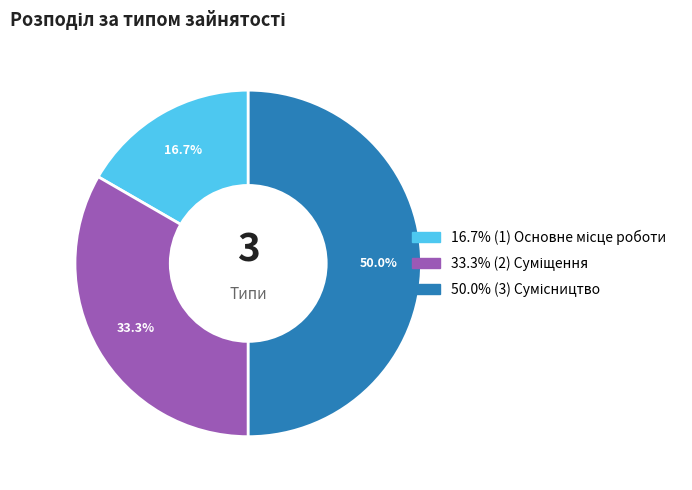

How many segments does this pie chart have?

3